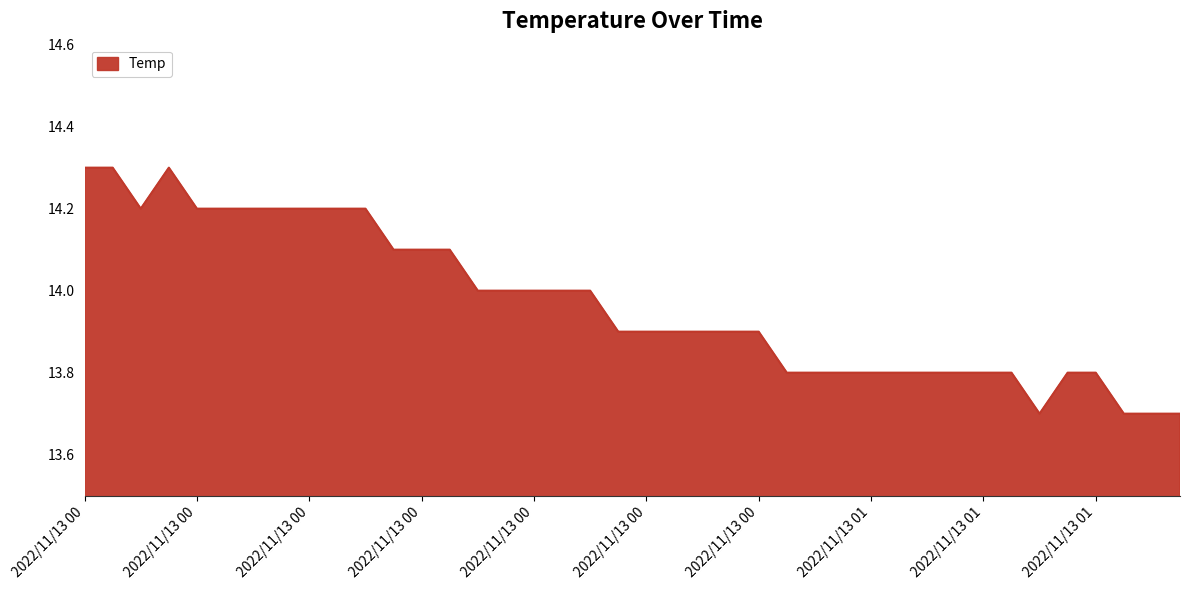

What is the difference between the maximum and minimum values?

0.6